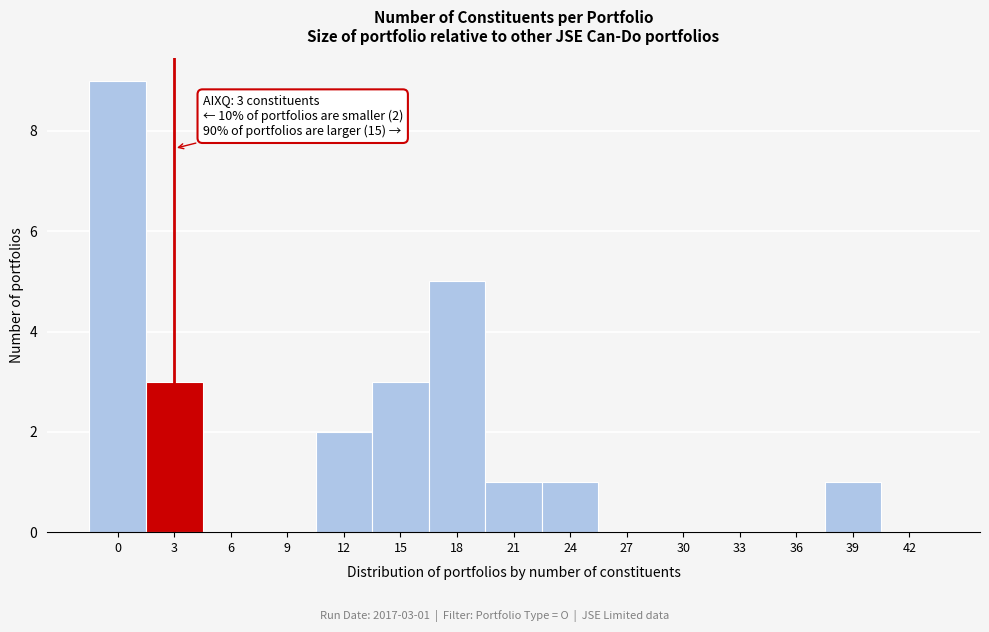

Reading left to right, transcribe all the data shown in this chart.

0=9	3=3	6=0	9=0	12=2	15=3	18=5	21=1	24=1	27=0	30=0	33=0	36=0	39=1	42=0